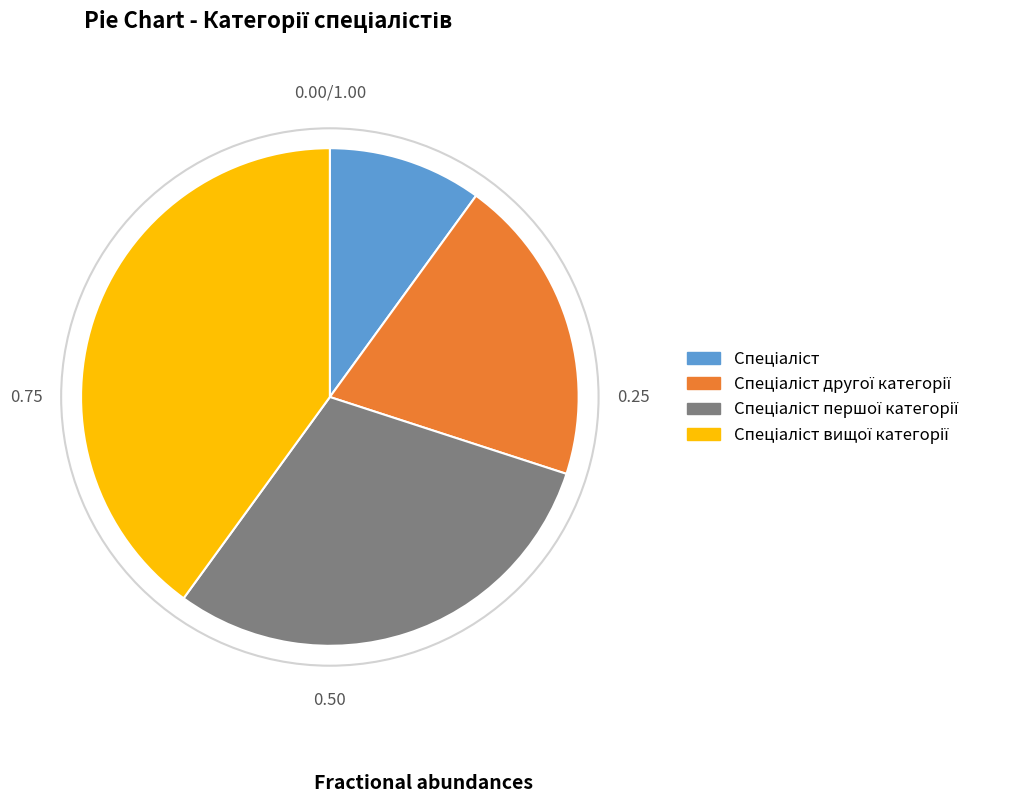

Does any single category account for the majority?

No